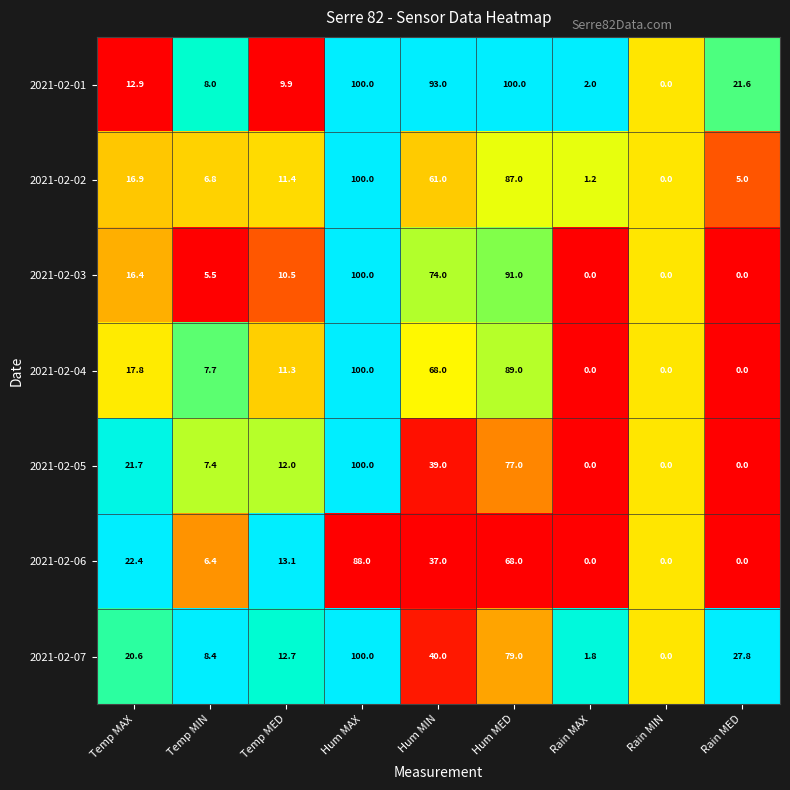

What is the difference between the highest and lowest values at Rain MED?

27.8